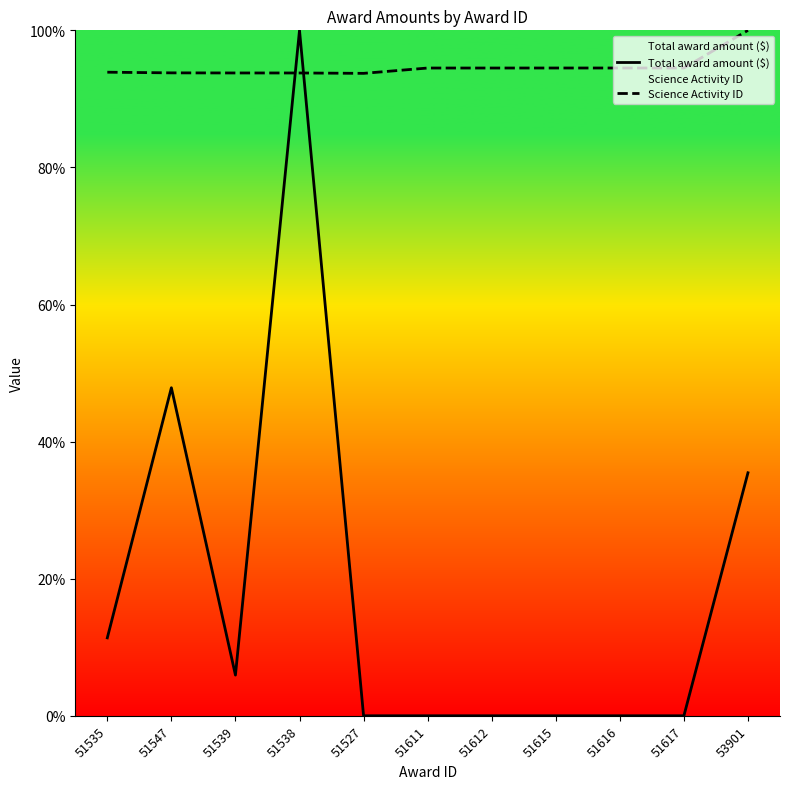

Which has a higher value, 51539 or 51535?

51535